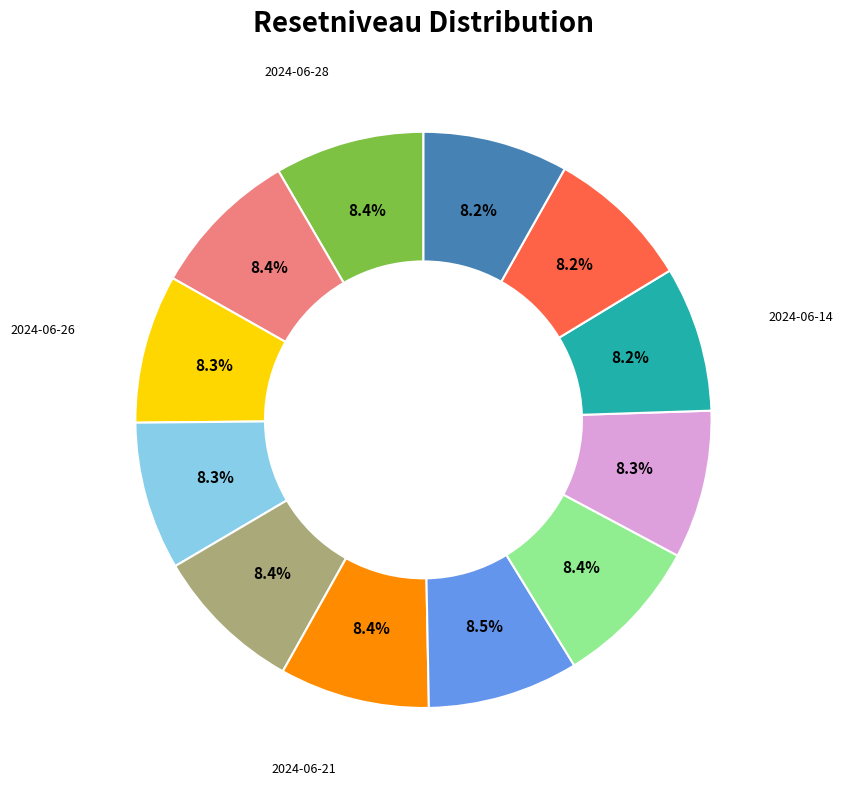

Does any single category account for the majority?

No